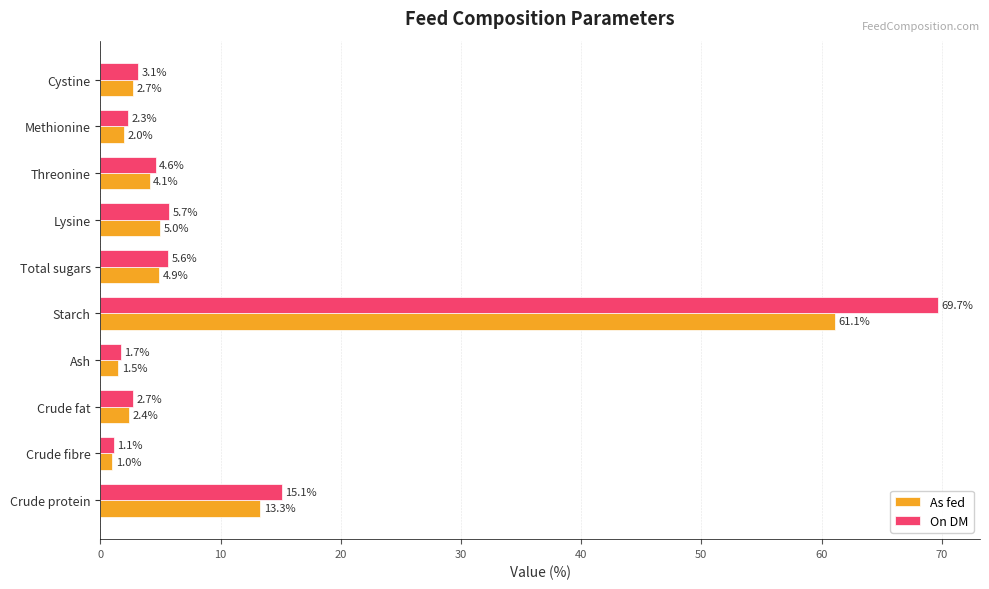

How many data points in As fed are less than 4?

5